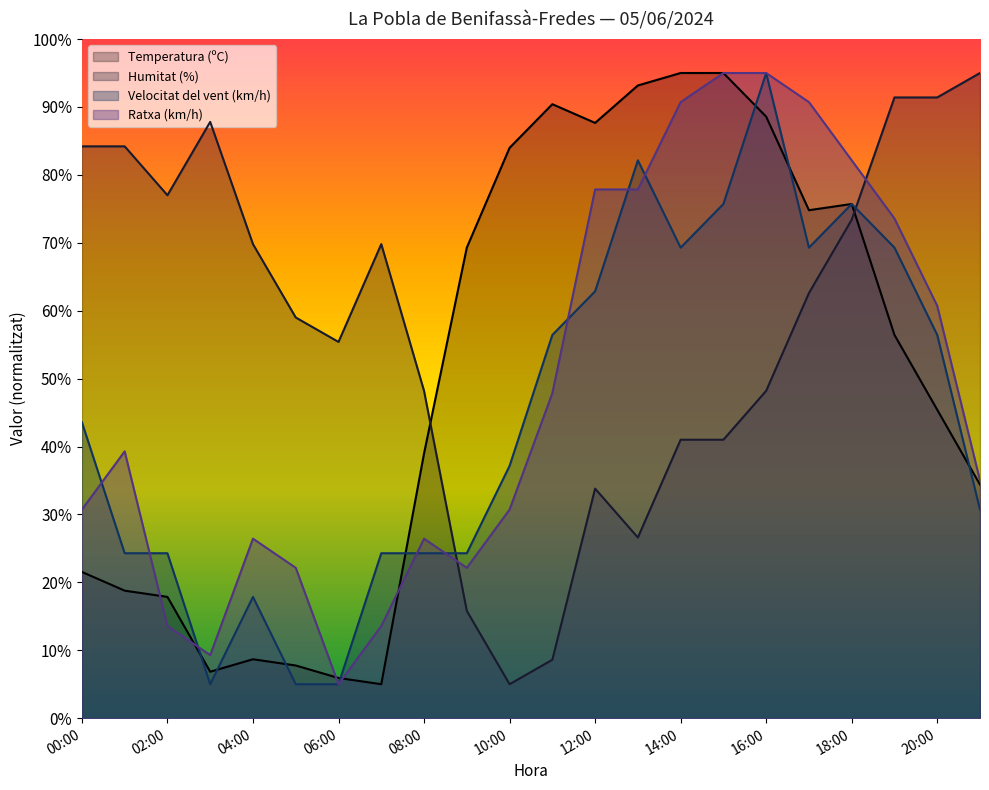

What is the maximum value for Humitat (%)?

95.0